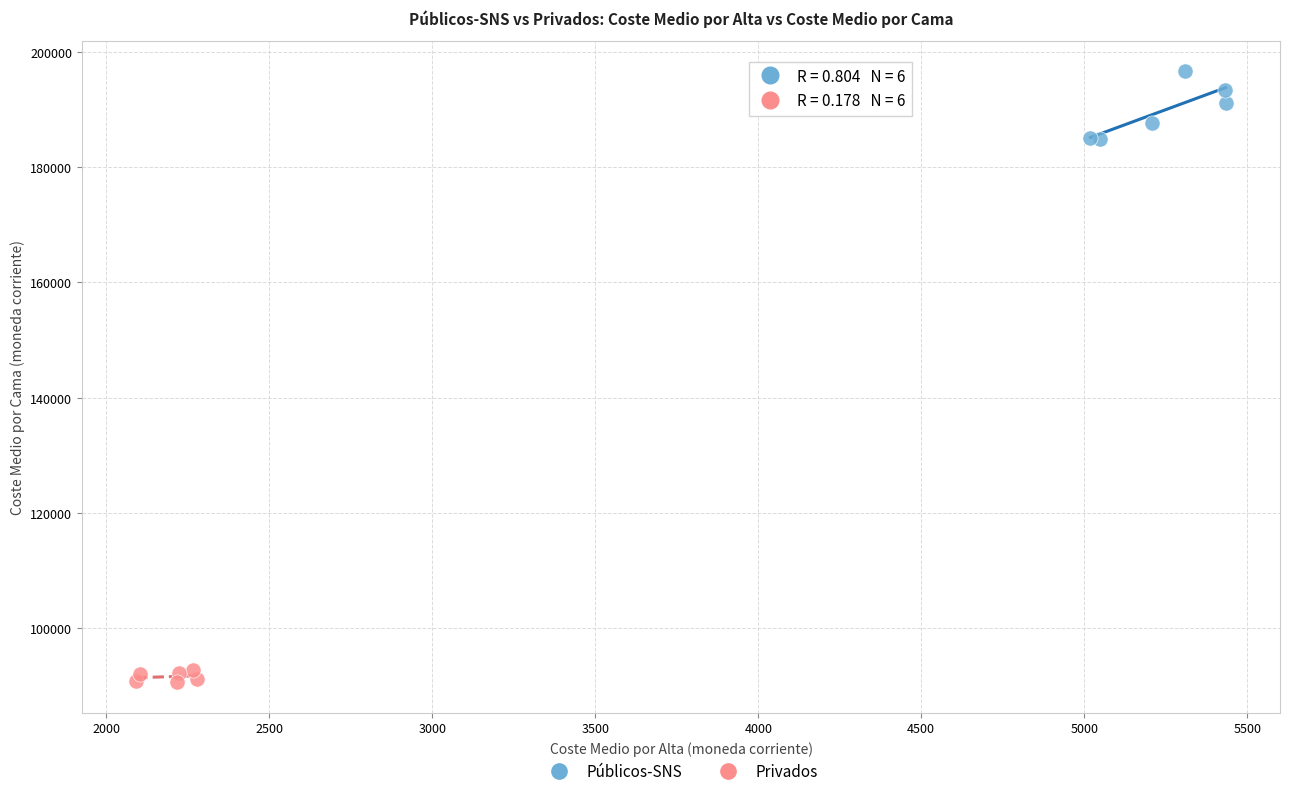

Which series contains the lowest Y value?

Privados